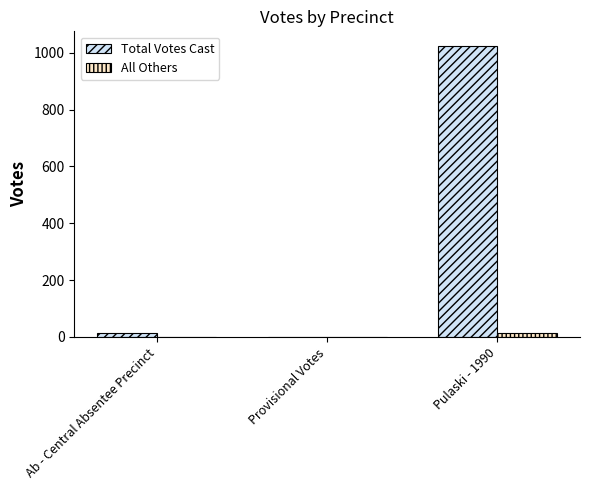

Reading right to left, transcribe all the data shown in this chart.

Total Votes Cast: 1024	0	15
All Others: 13	0	0